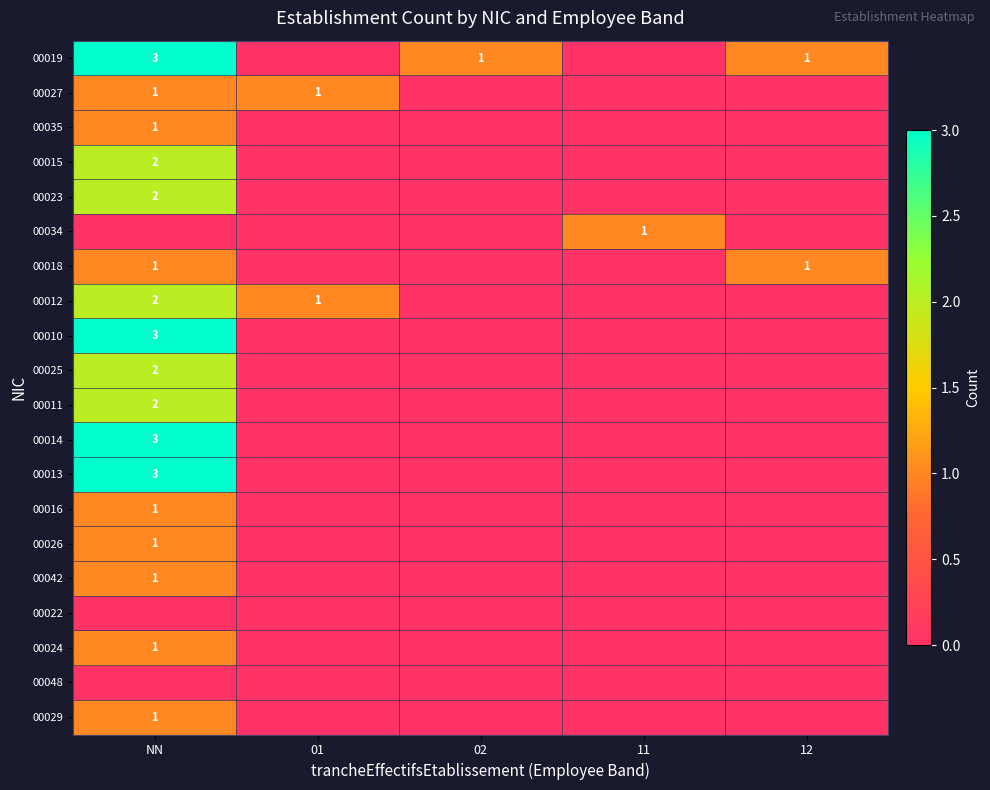

Is the value of 00014 at NN greater than the value of 00025 at NN?

Yes